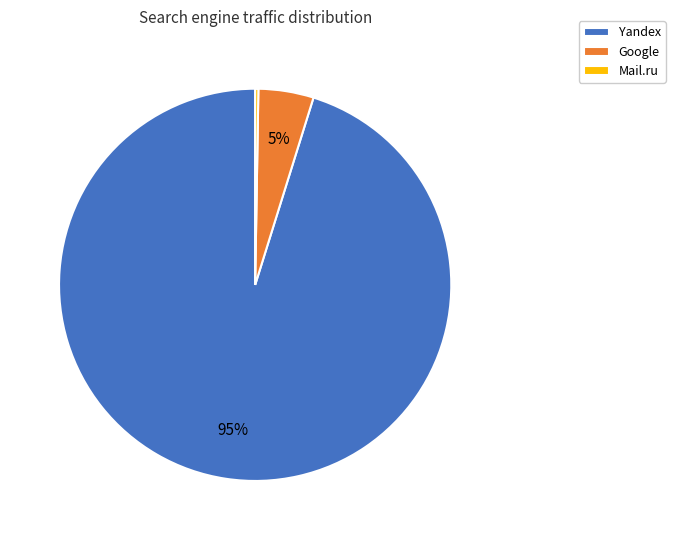

To the nearest percent, what portion does Google represent?

5%